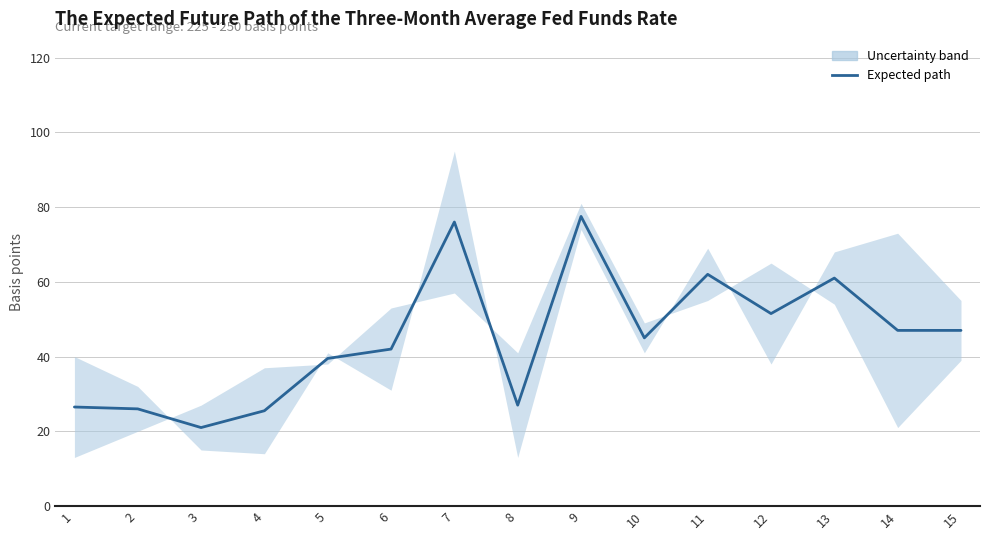

Reading left to right, what are all the values shown in this chart?

26.5	26.0	21.0	25.5	39.5	42.0	76.0	27.0	77.5	45.0	62.0	51.5	61.0	47.0	47.0